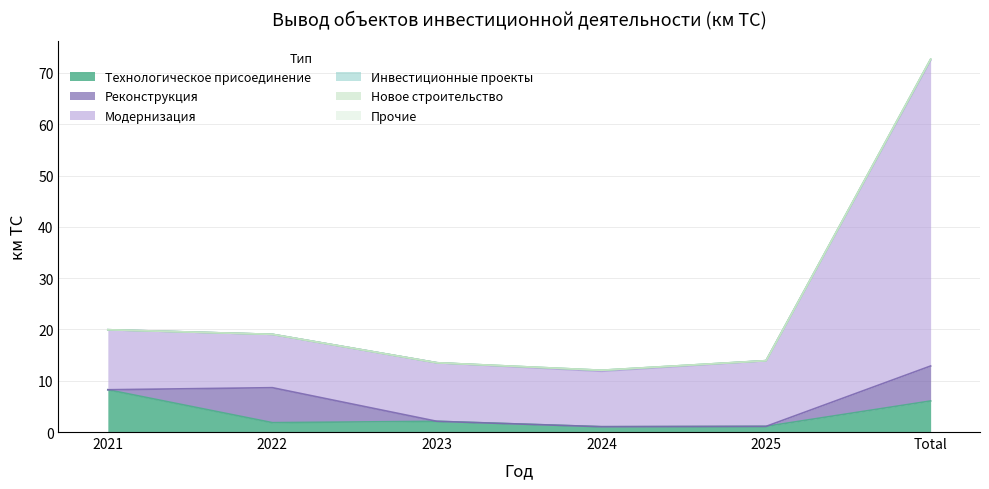

What is the total value across all series at 2024?

12.0